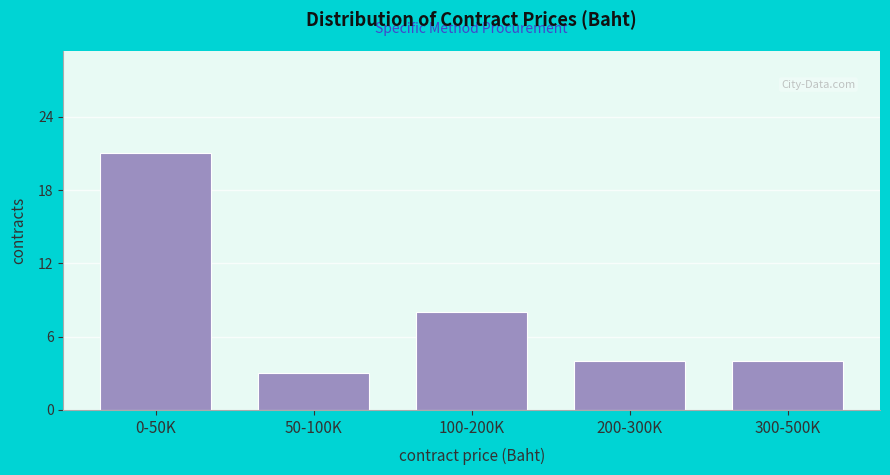

Reading left to right, transcribe all the data shown in this chart.

21	3	8	4	4